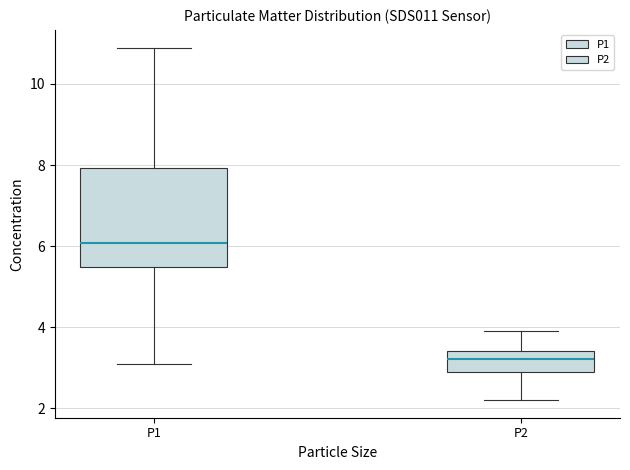

Reading left to right, transcribe this box plot: for each box, give where its median line is, the range the box spans, and where its two whiskers end, as read against the y-axis. The values are not printed on the chart, so give them approximately, as read against the axis.

P1: median 6.0, box 5.4 to 8.0, whiskers 3.2 to 11.0
P2: median 3.2, box 2.8 to 3.4, whiskers 2.2 to 4.0